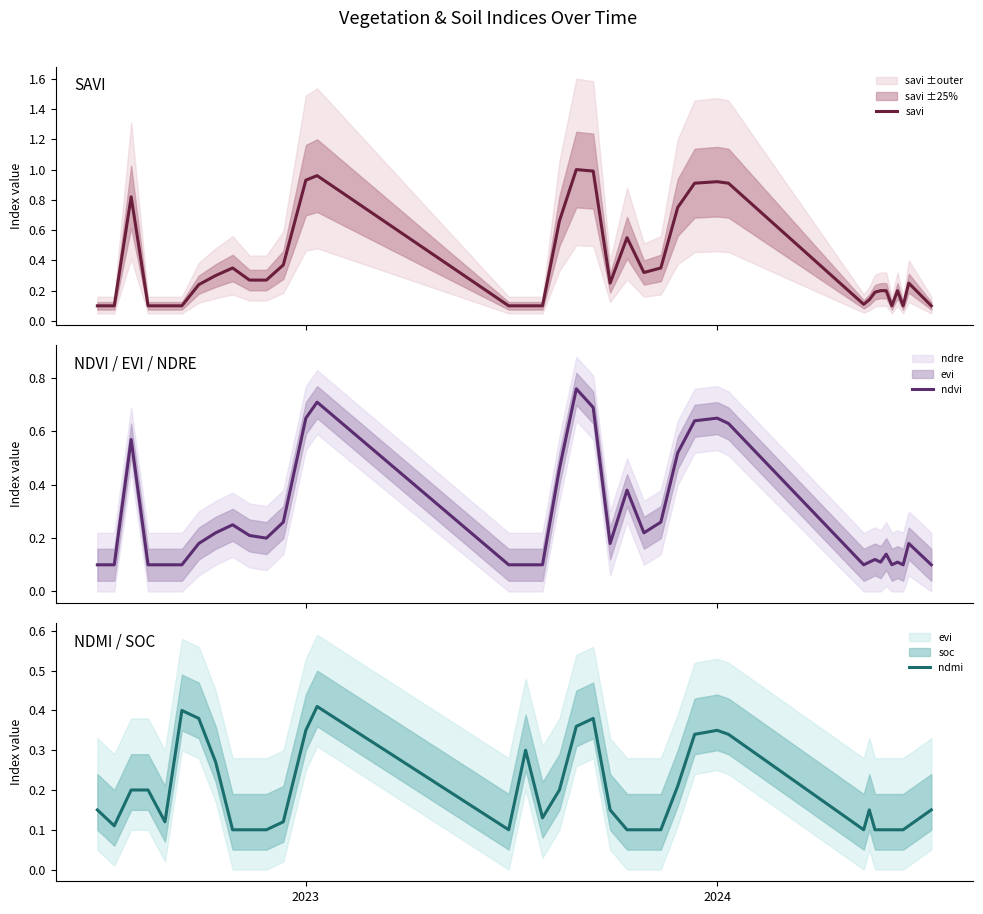

True or false: ndvi and ndmi intersect in this chart.

True